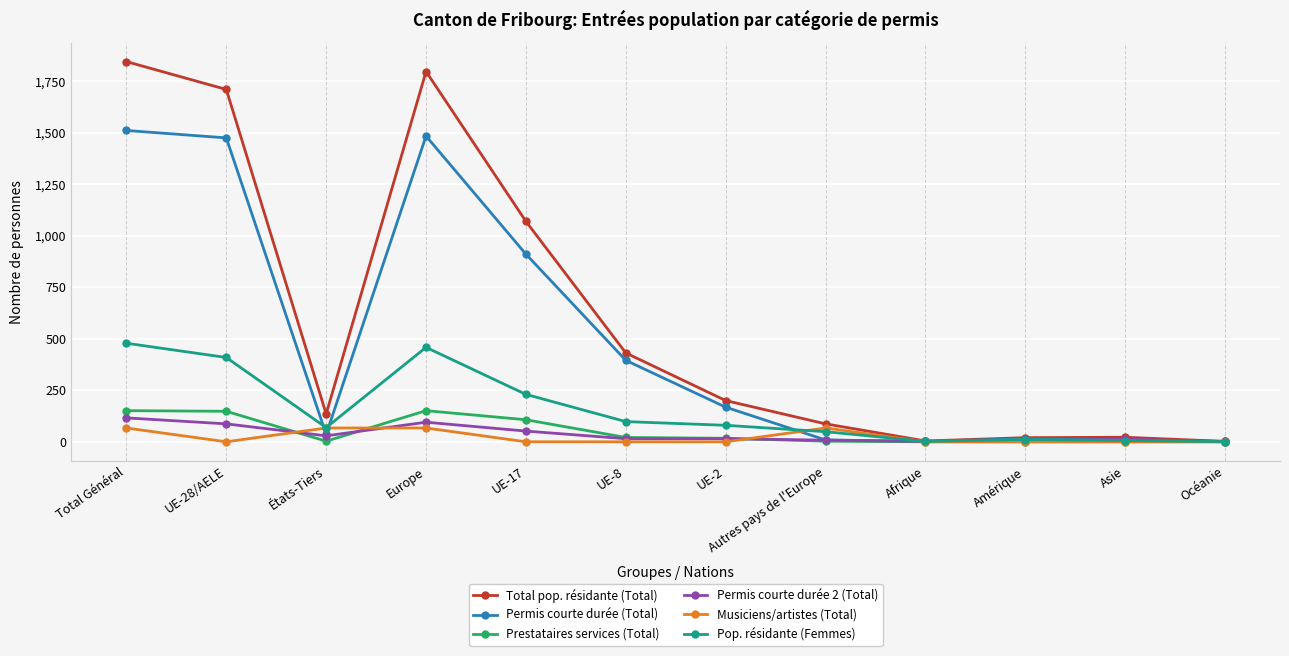

Which series has the largest total across all categories?

Total pop. résidante (Total)